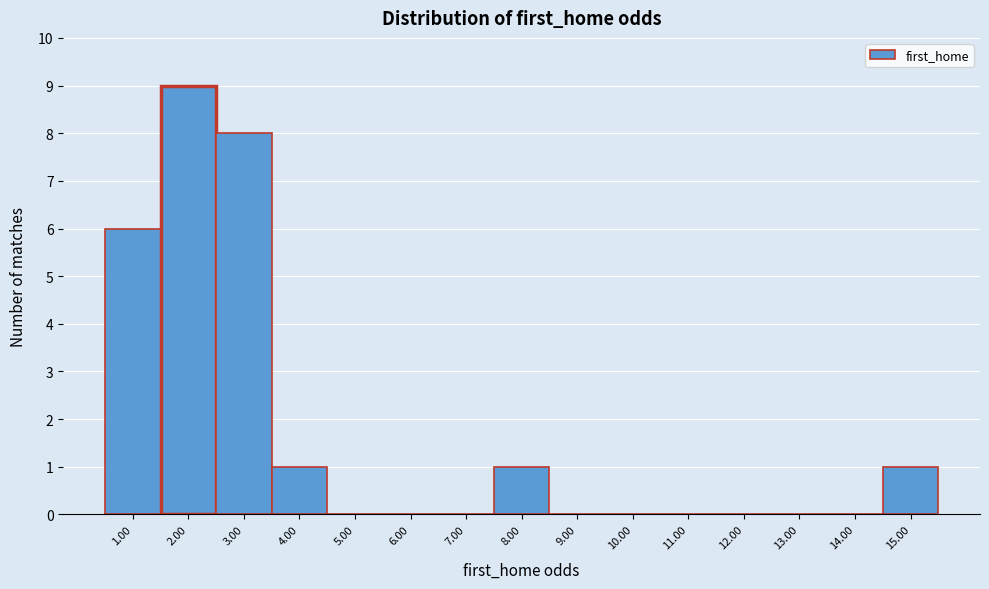

Reading right to left, extract all data points from this chart.

15.00=1	14.00=0	13.00=0	12.00=0	11.00=0	10.00=0	9.00=0	8.00=1	7.00=0	6.00=0	5.00=0	4.00=1	3.00=8	2.00=9	1.00=6